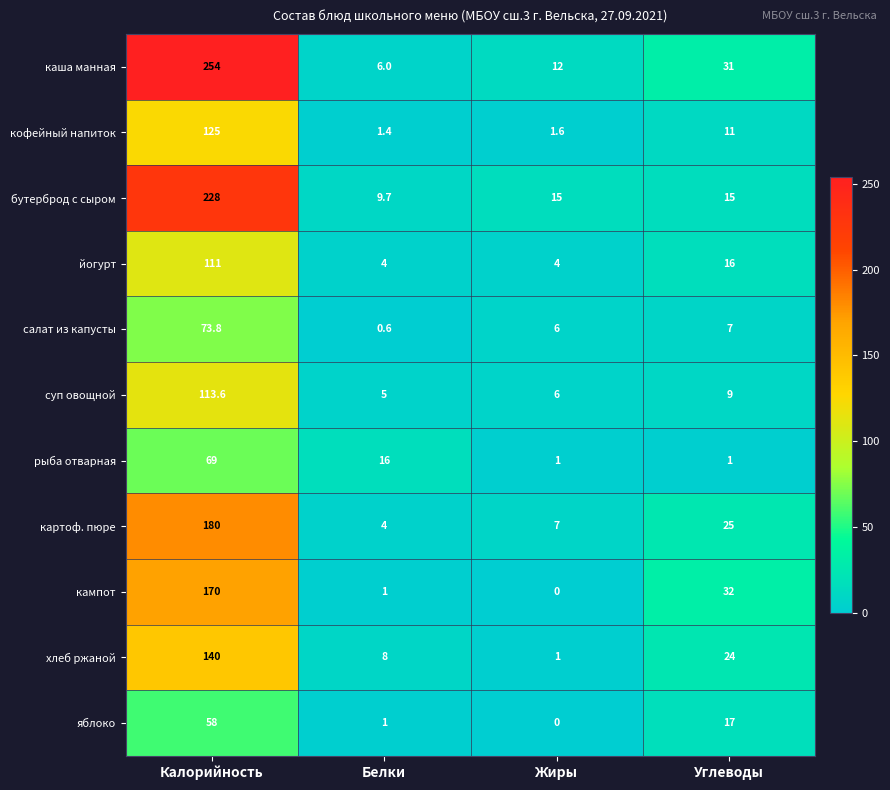

List the labels in order of хлеб ржаной value, smallest first.

Жиры, Белки, Углеводы, Калорийность